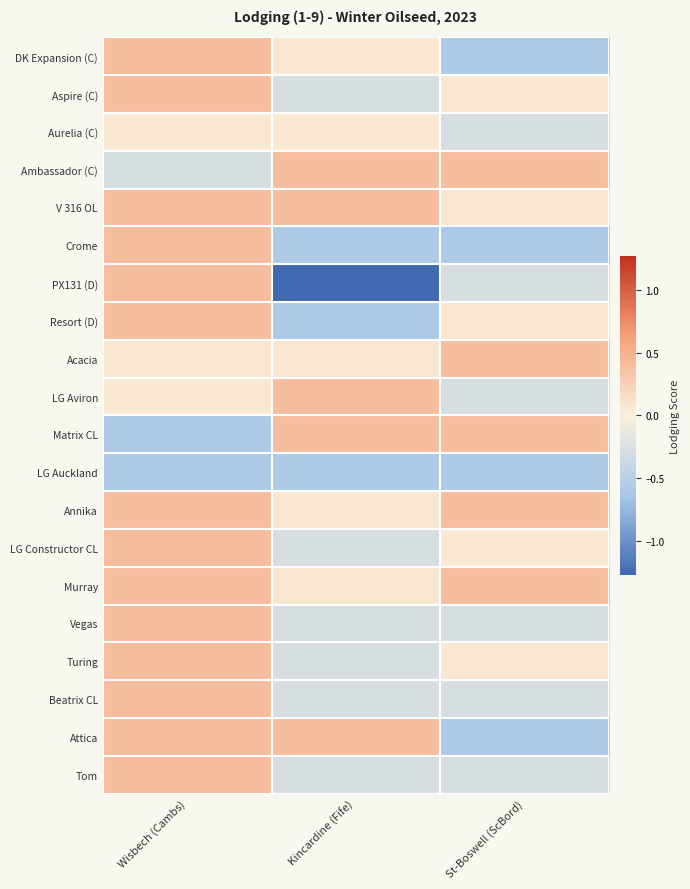

At how many categories does at least one series exceed 0?

3